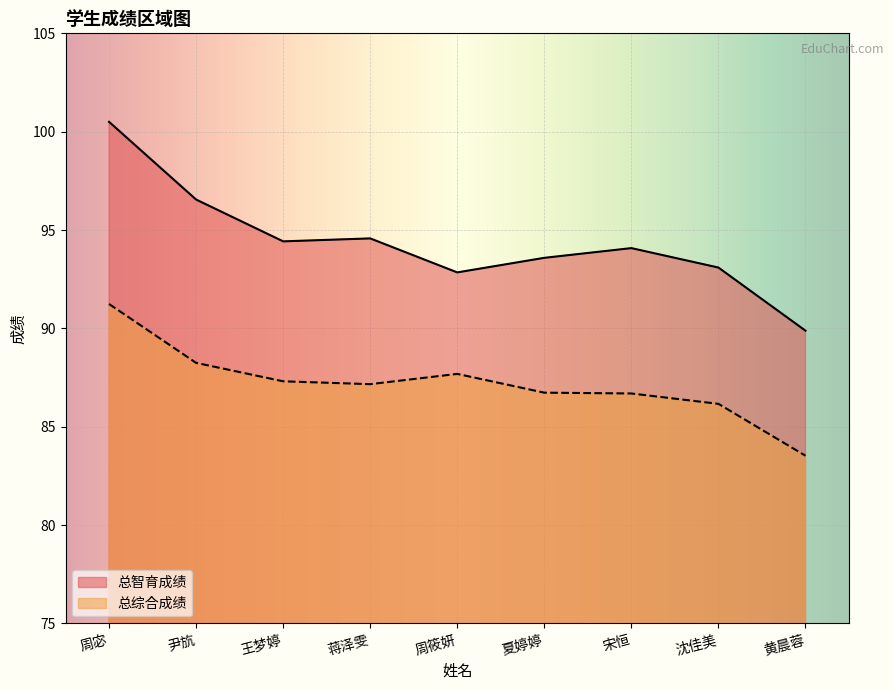

What is the sum of the 总智育成绩 values at 沈佳美 and 黄晨蓉?

183.0